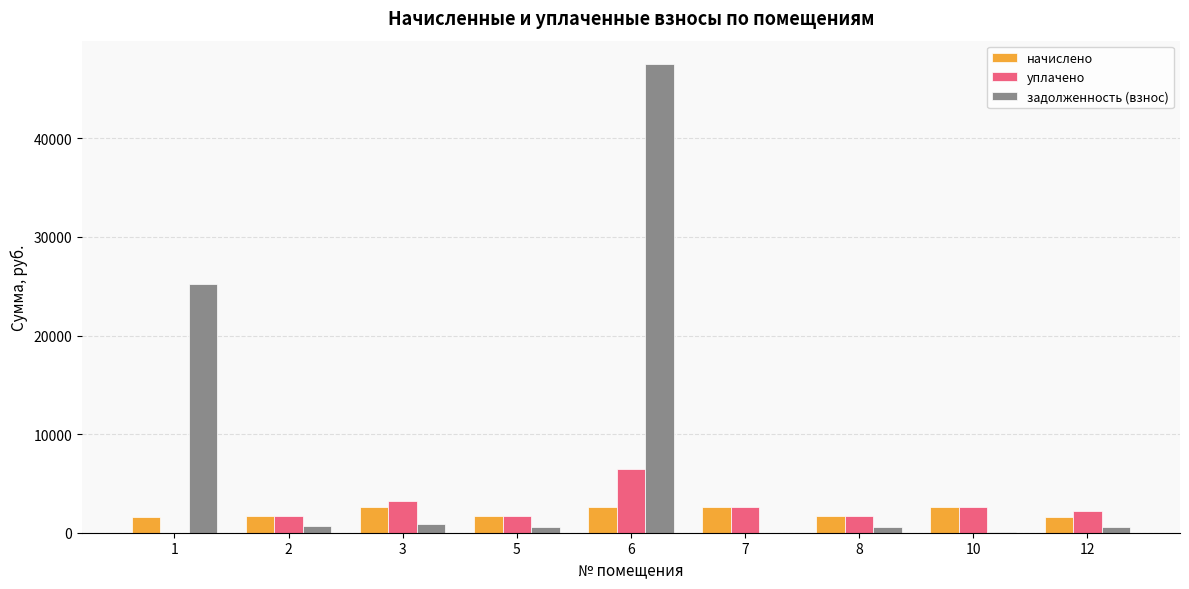

What is the greatest value displayed?

47538.0